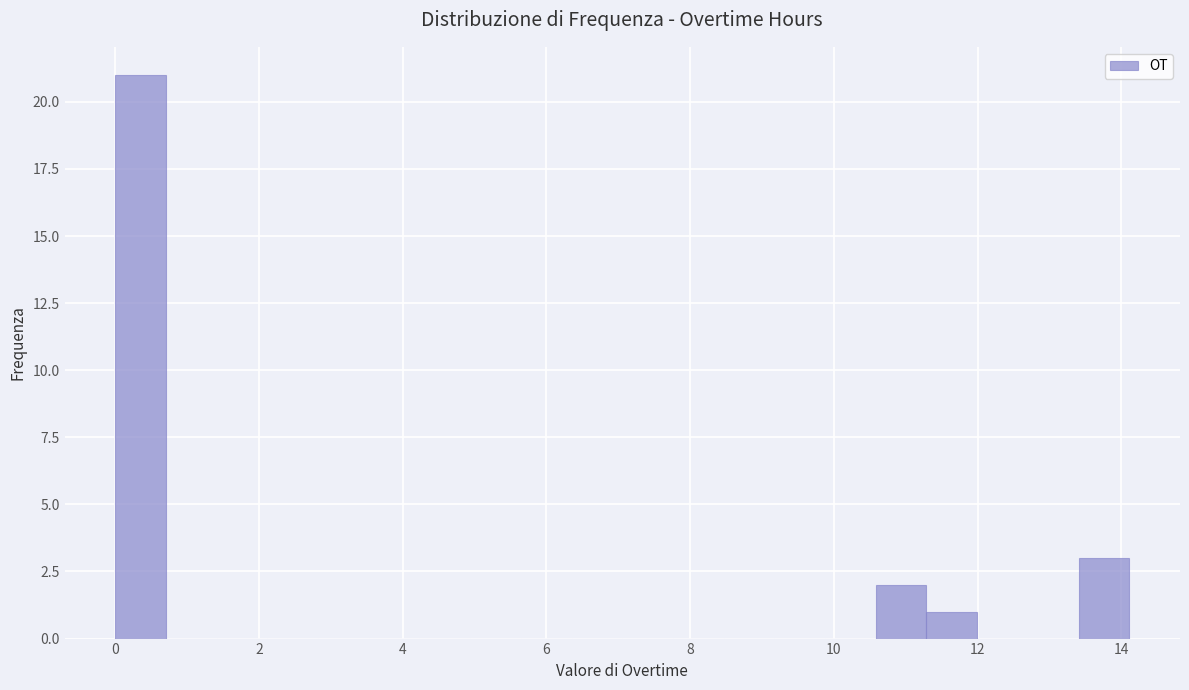

Read against the x-axis, roughly where is the centre of the tallest bar?

0.4